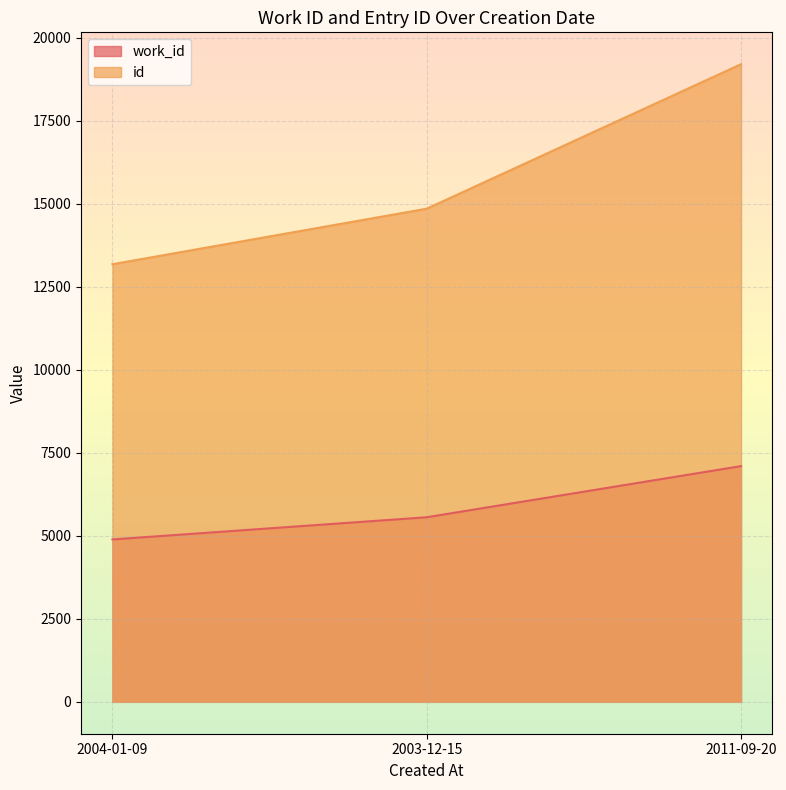

Rank the categories by id value from highest to lowest.

2011-09-20, 2003-12-15, 2004-01-09